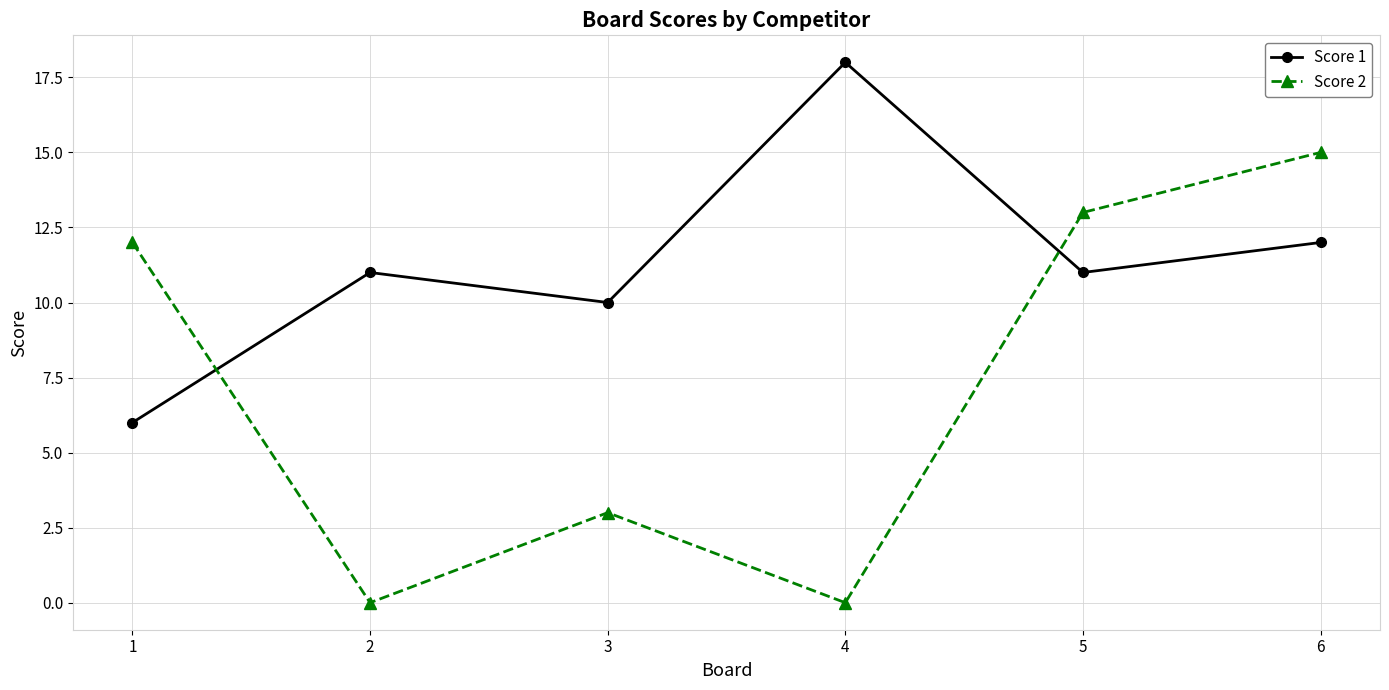

What is the difference between the highest and lowest values at 6?

3